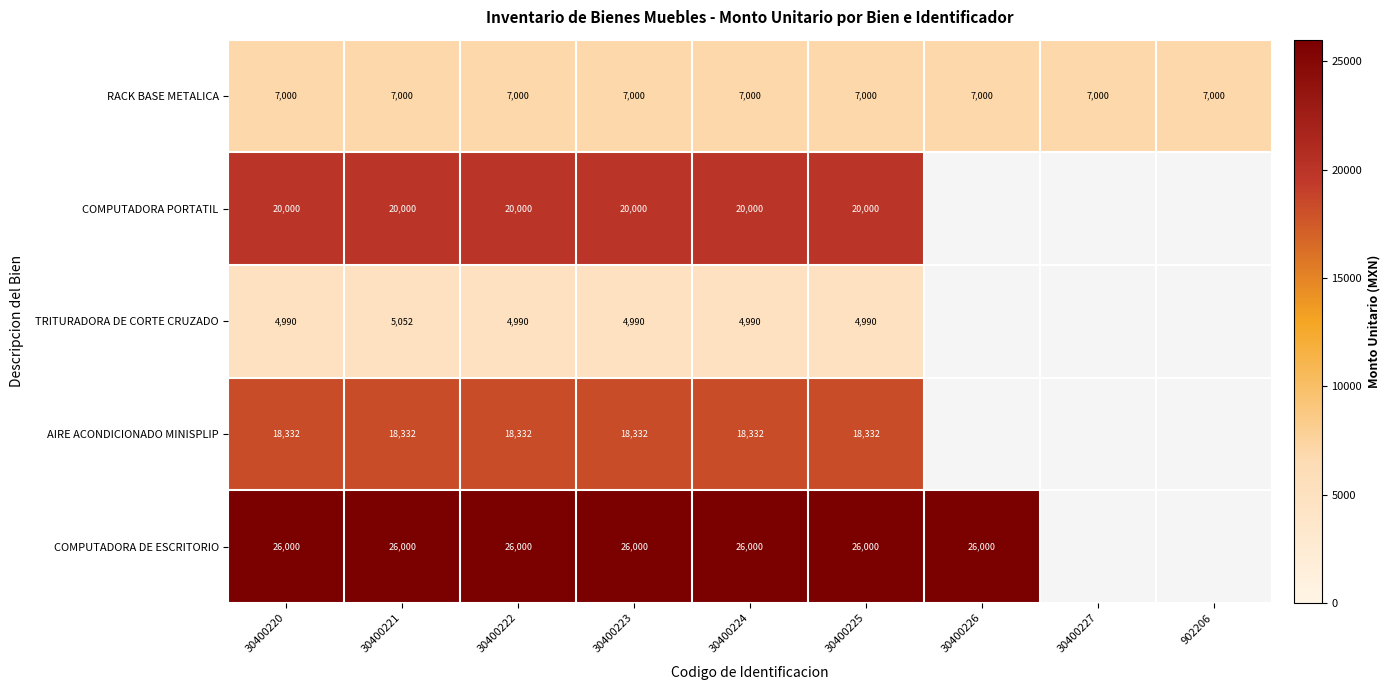

True or false: COMPUTADORA PORTATIL has a value of 20000 at 30400222.

True